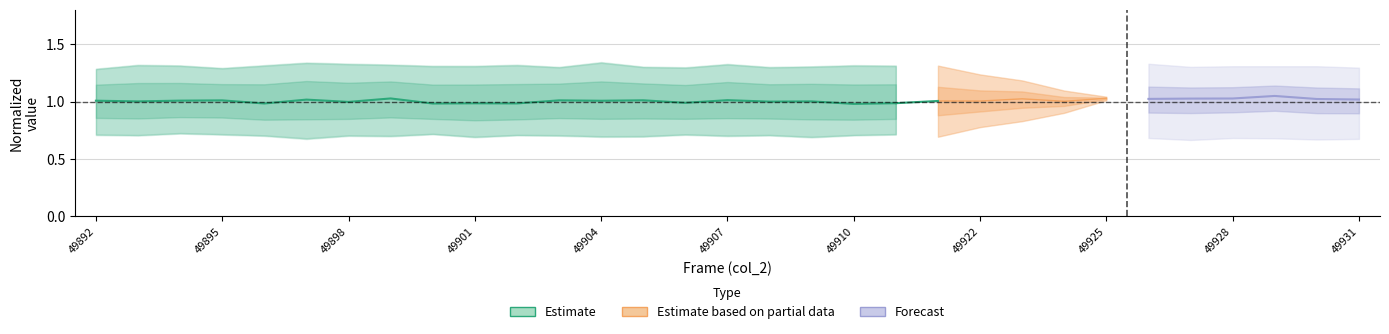

Which label corresponds to the largest value in the chart?

49922